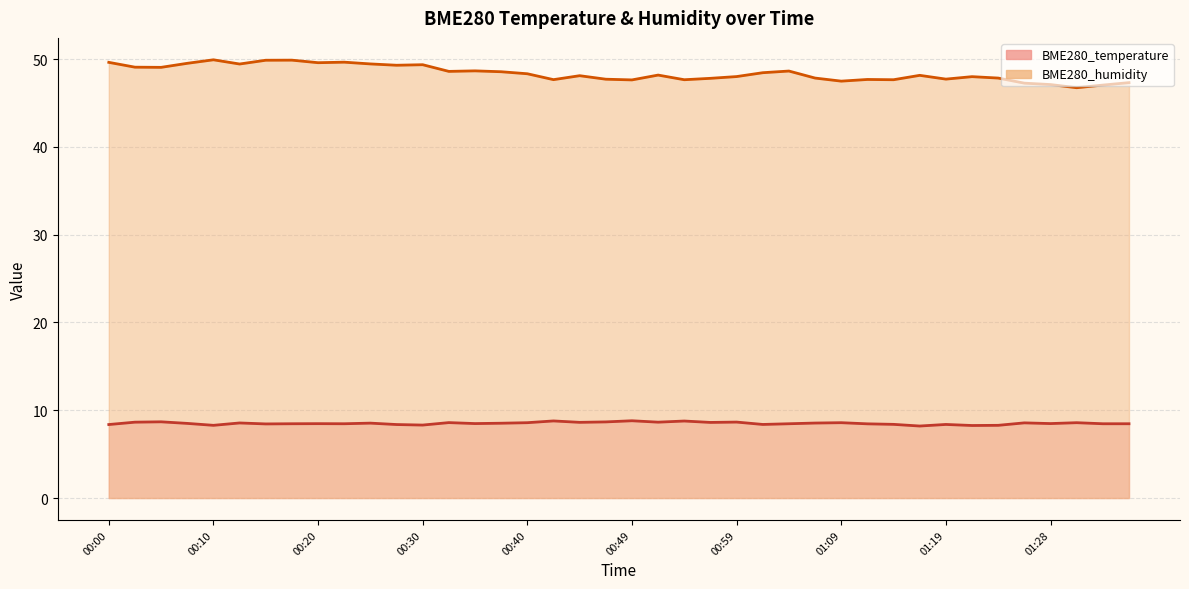

What is the approximate value of BME280_temperature line at 33?

8.3